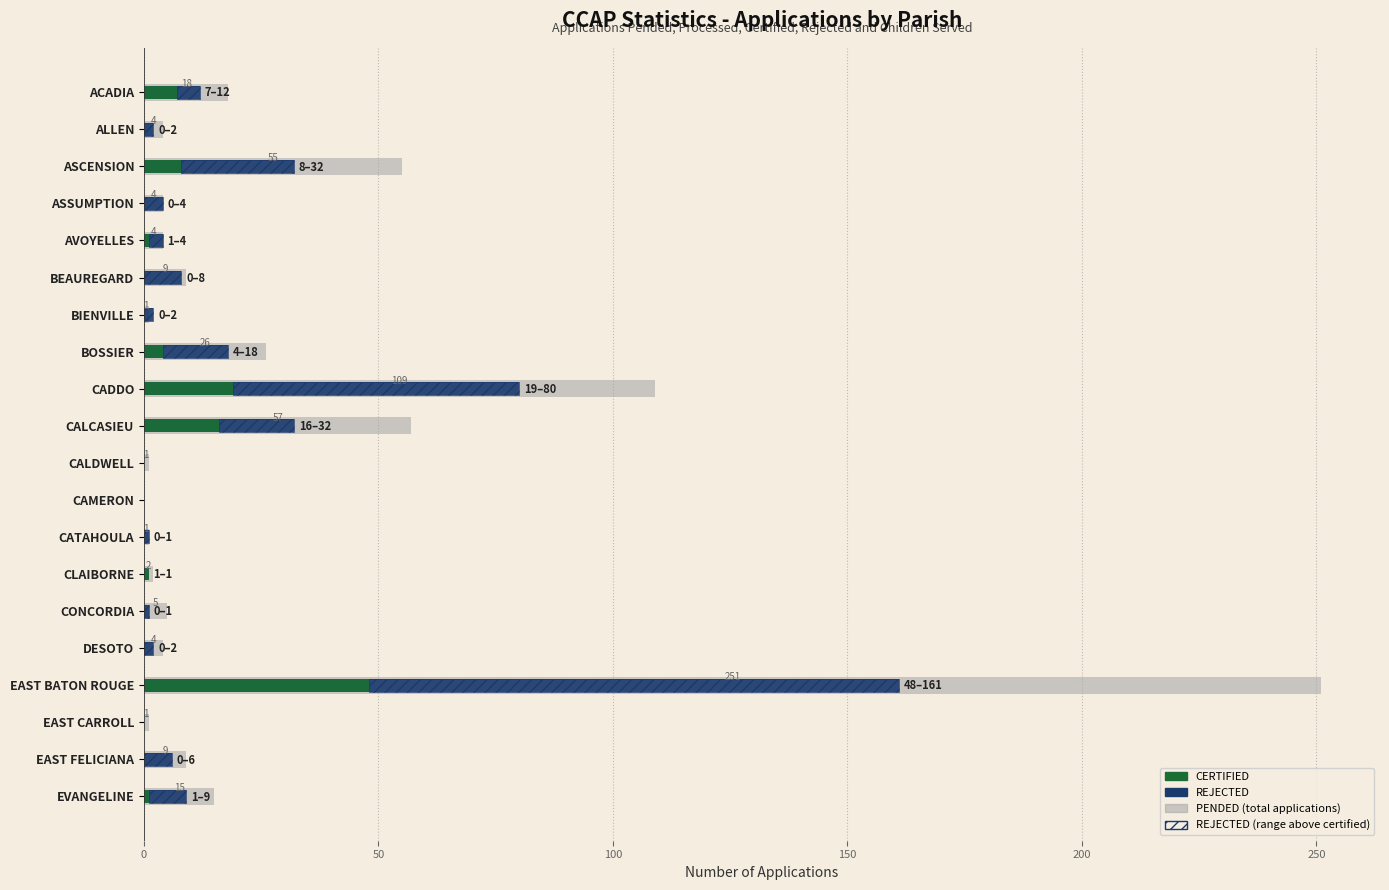

What is the spread (max minus min) of values at CLAIBORNE?

1